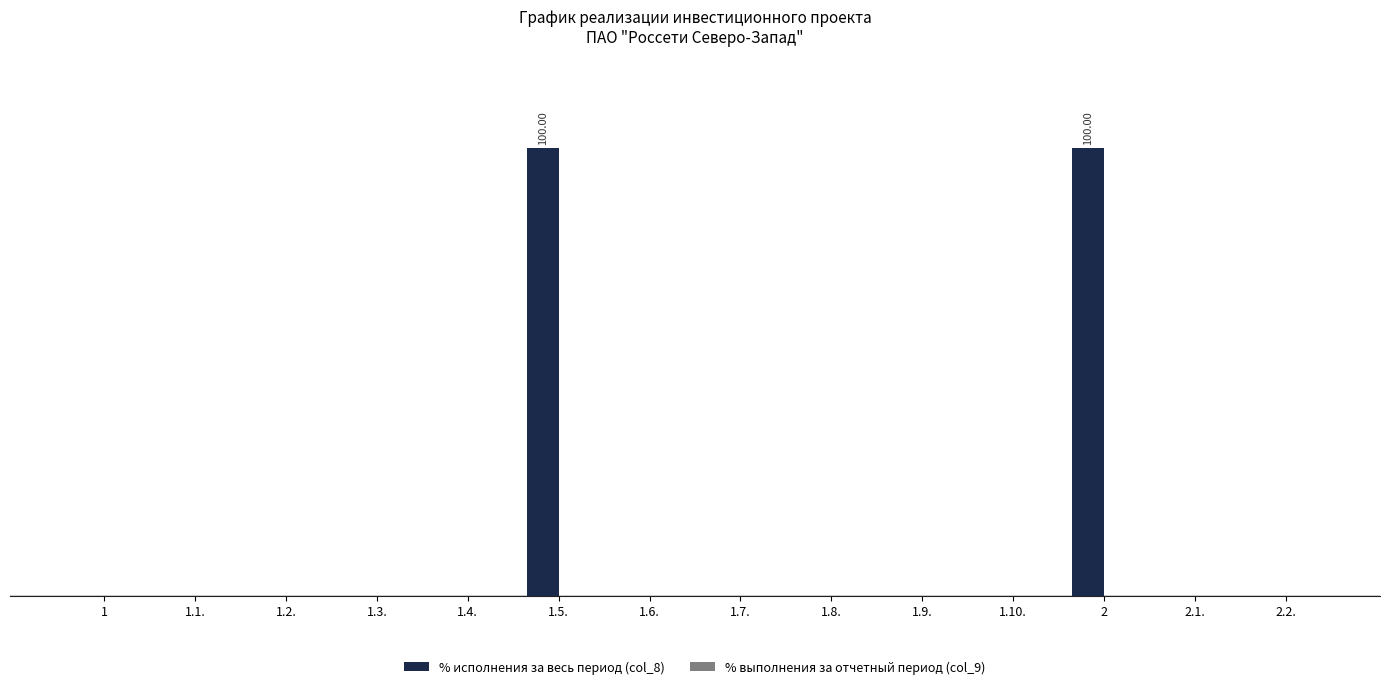

Are the bars horizontal?

No